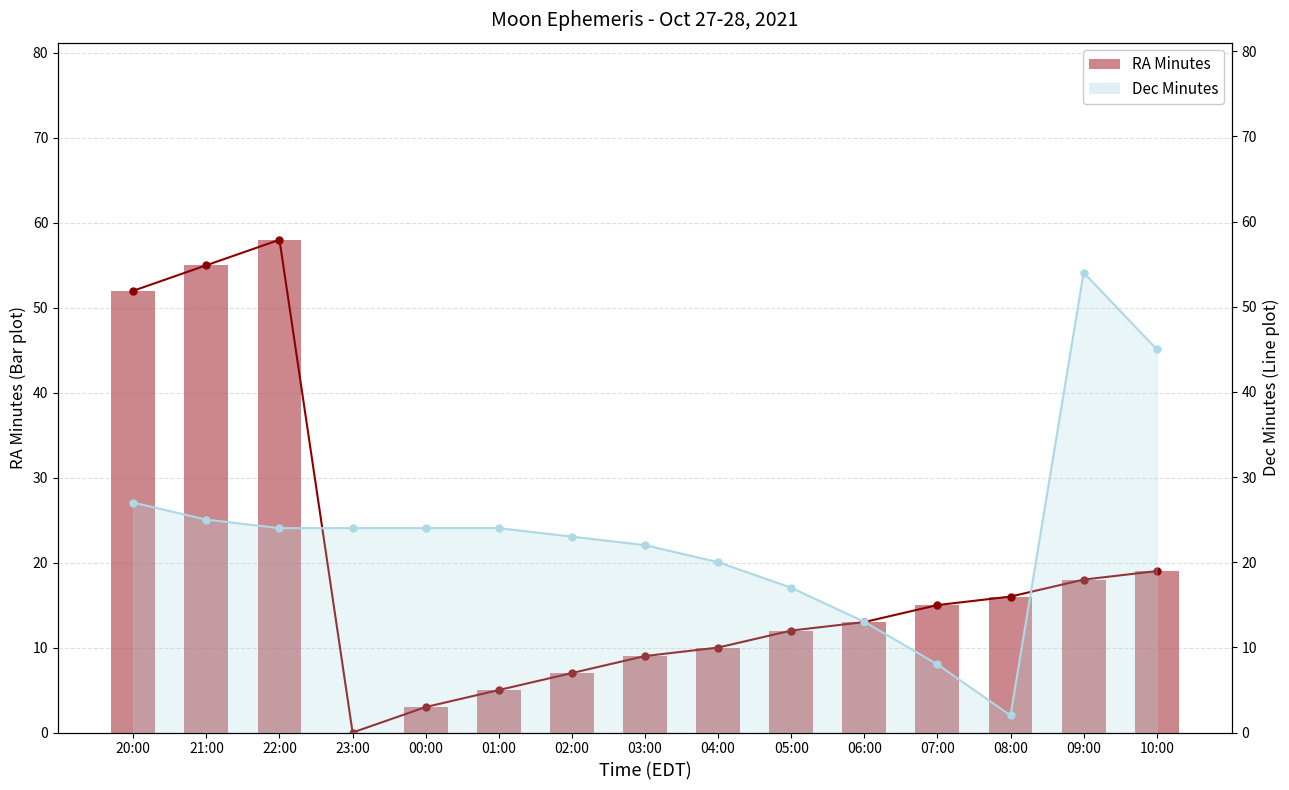

At which category is the sum across all series the highest?

22:00